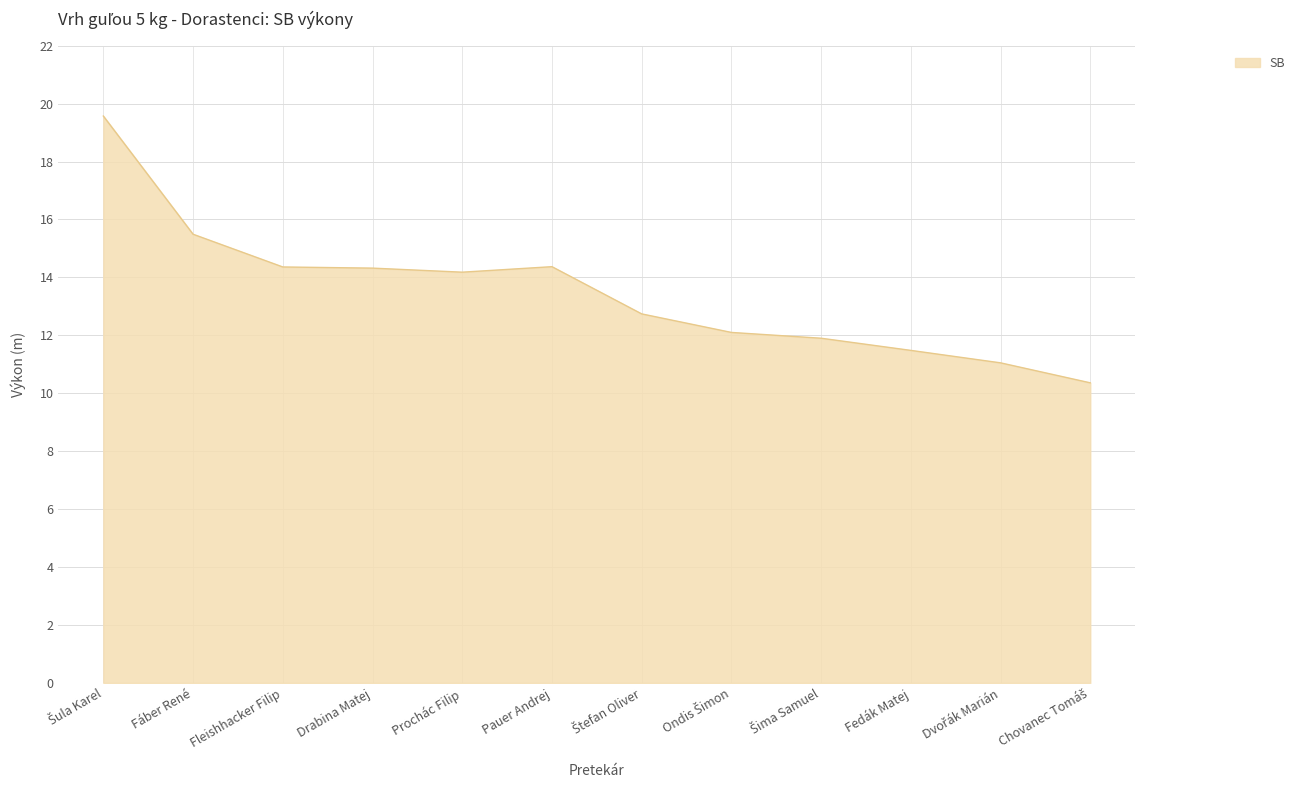

Is it true that the value at Pauer Andrej is 14.4?

True